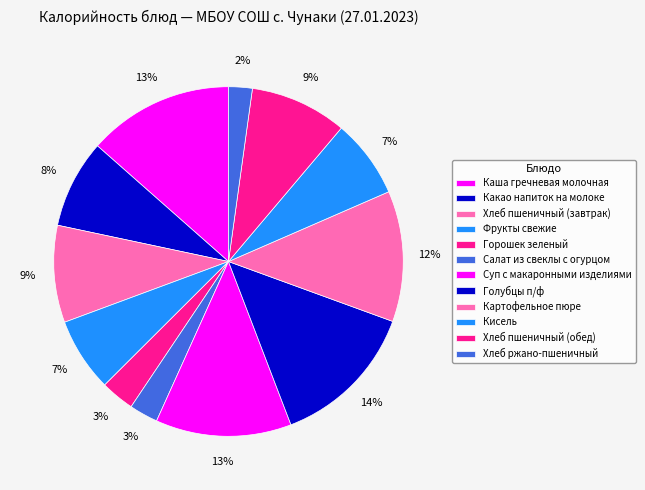

Combined, do Салат из свеклы с огурцом and Горошек зеленый account for over 50%?

No